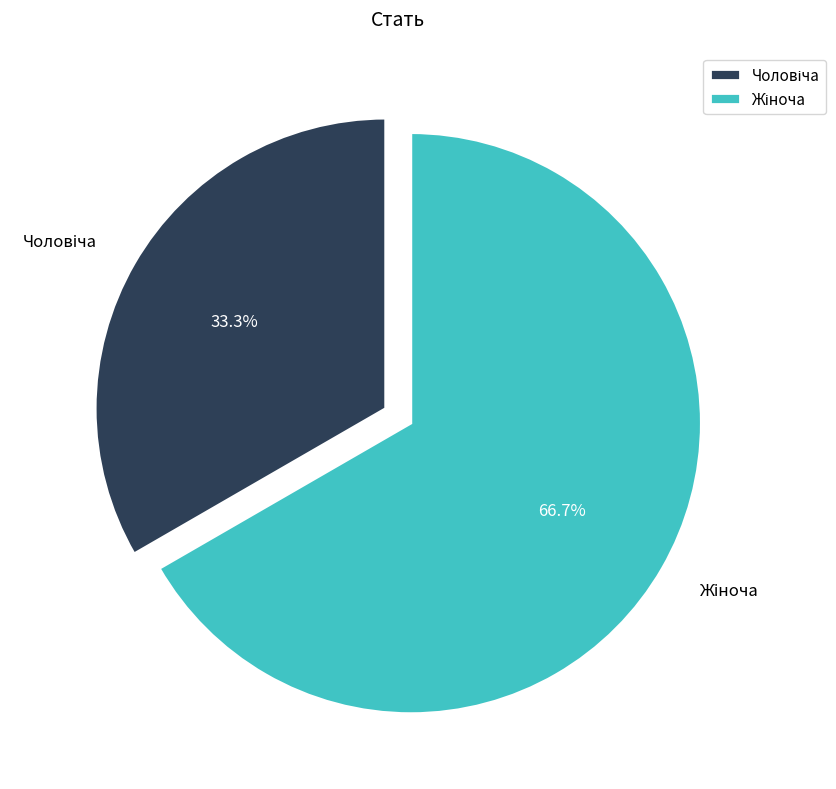

Is there a majority slice in this chart?

Yes